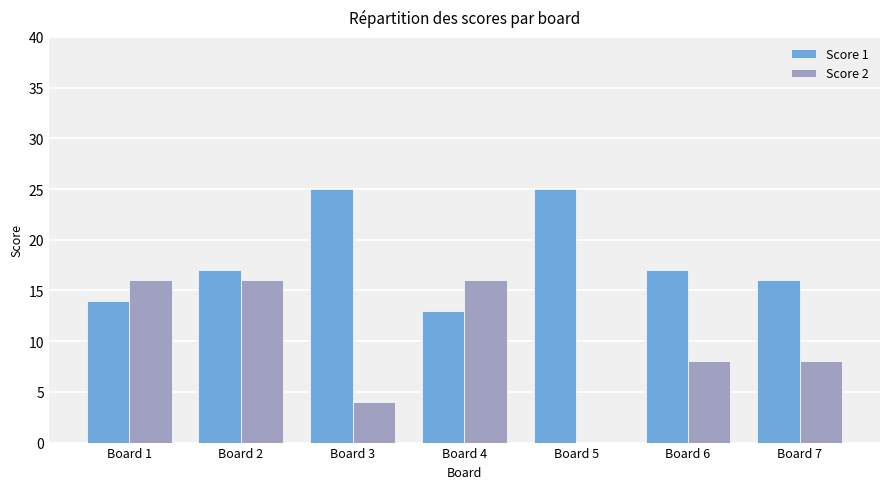

At which category is the sum across all series the highest?

Board 2